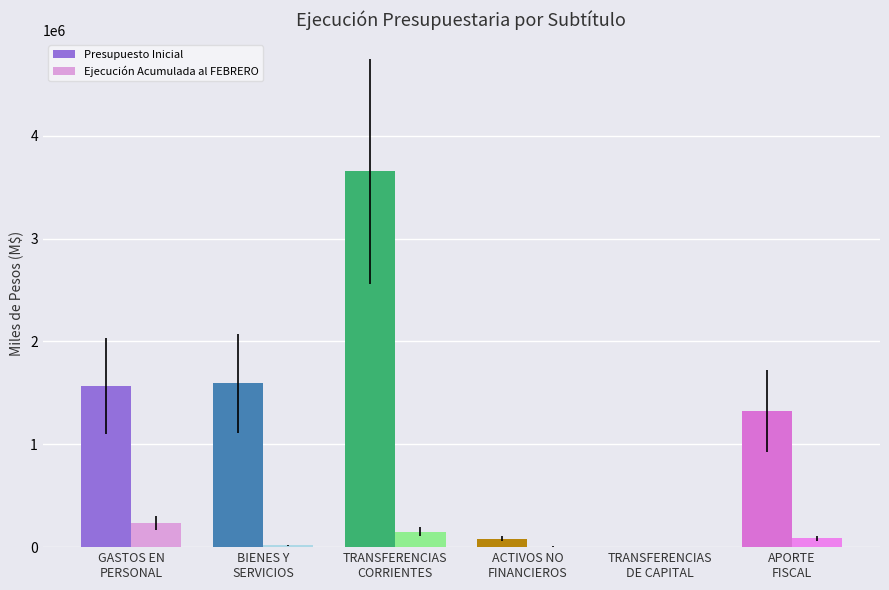

Is it true that Presupuesto Inicial equals 2782054 at GASTOS EN
PERSONAL?

False